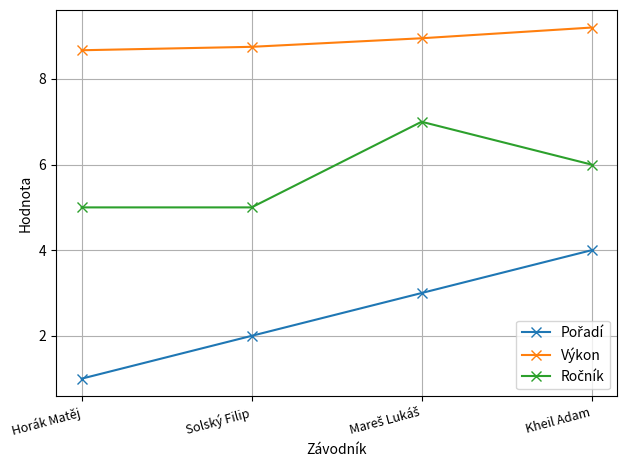

Which category has the highest value across all series?

Kheil Adam